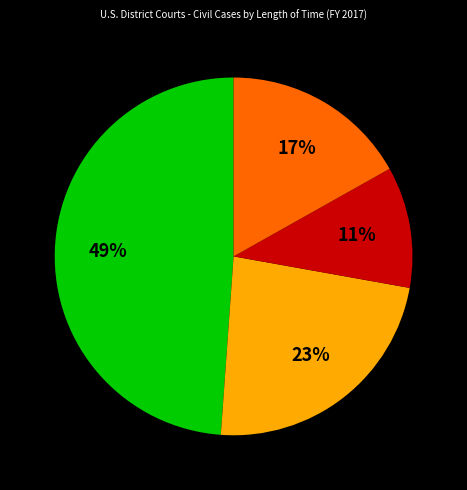

Is there any slice that represents more than half of the pie?

No